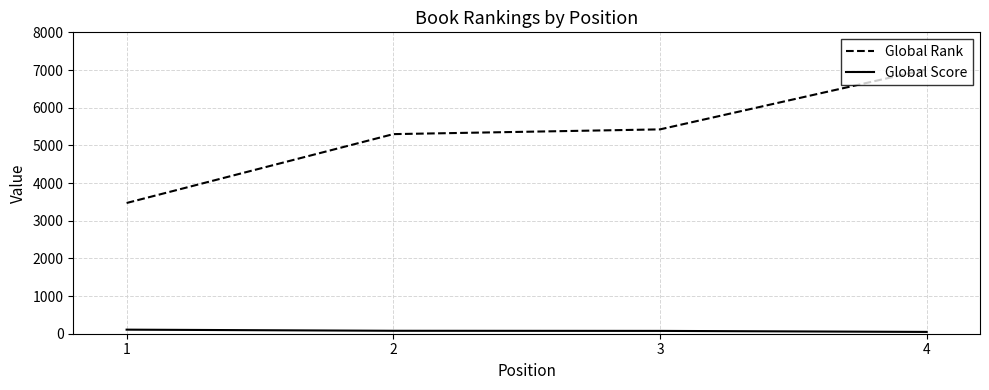

What is the approximate value of Global Rank at 2, to the nearest 50?

5300